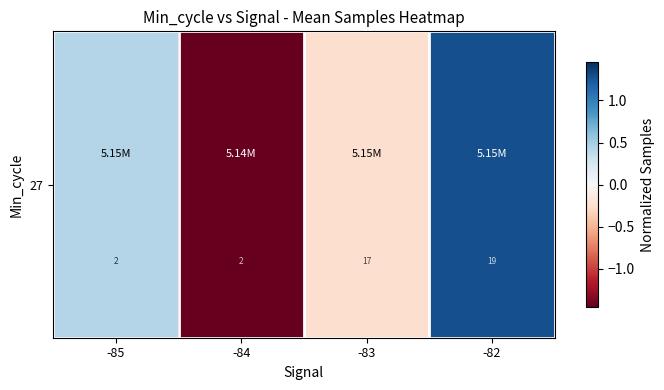

List the labels in order of value, largest first.

-82, -85, -83, -84